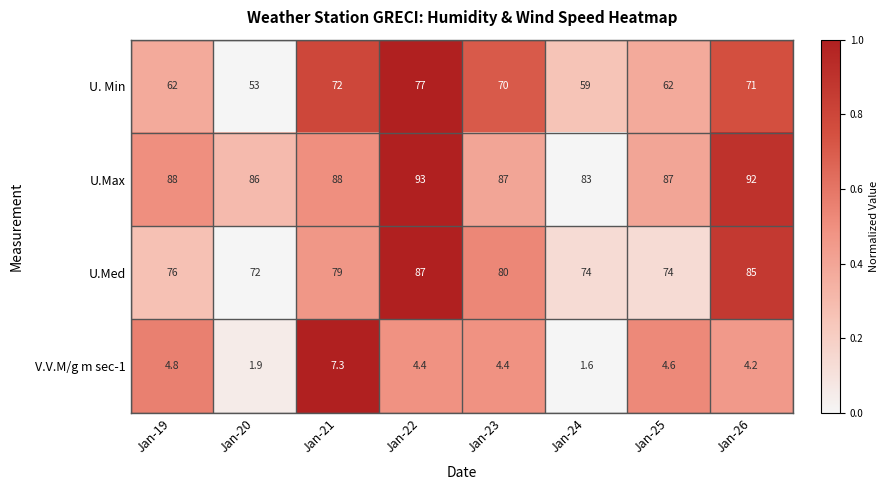

Where does the V.V.M/g m sec-1 series first go above 4?

Jan-19